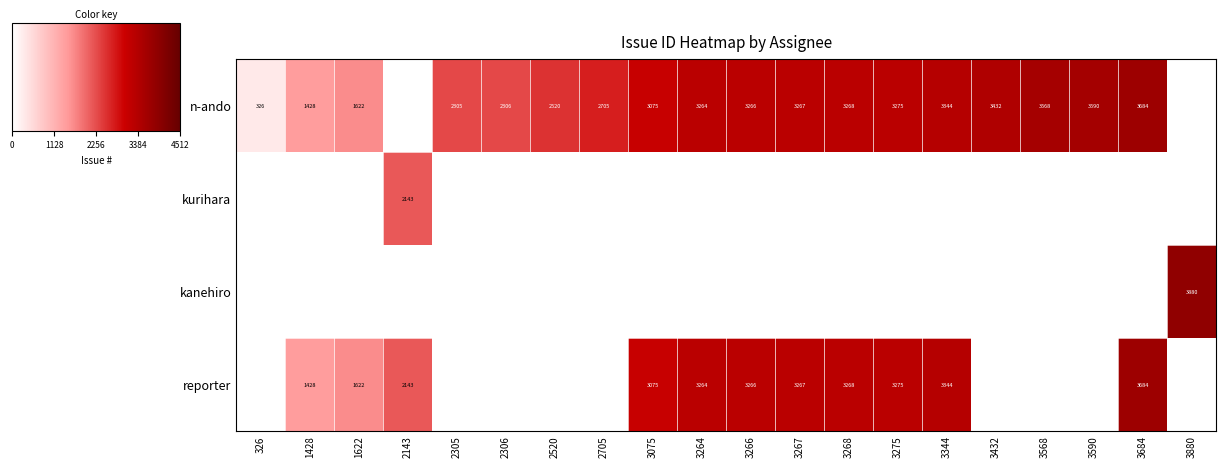

True or false: reporter has a value of 3266 at 3266.

True